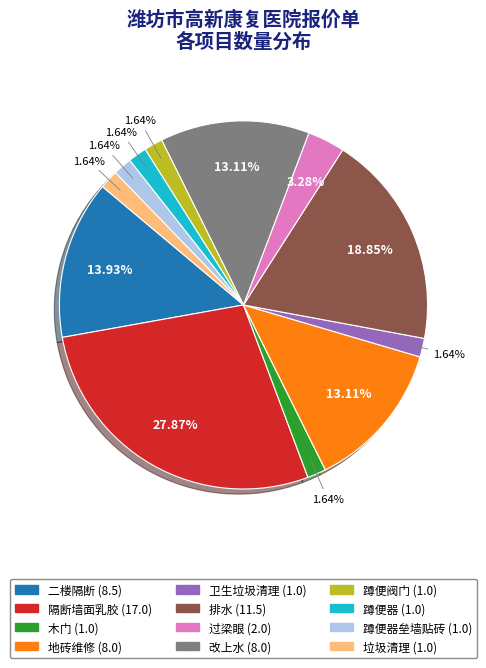

To the nearest percent, what is the average slice percentage?

8%